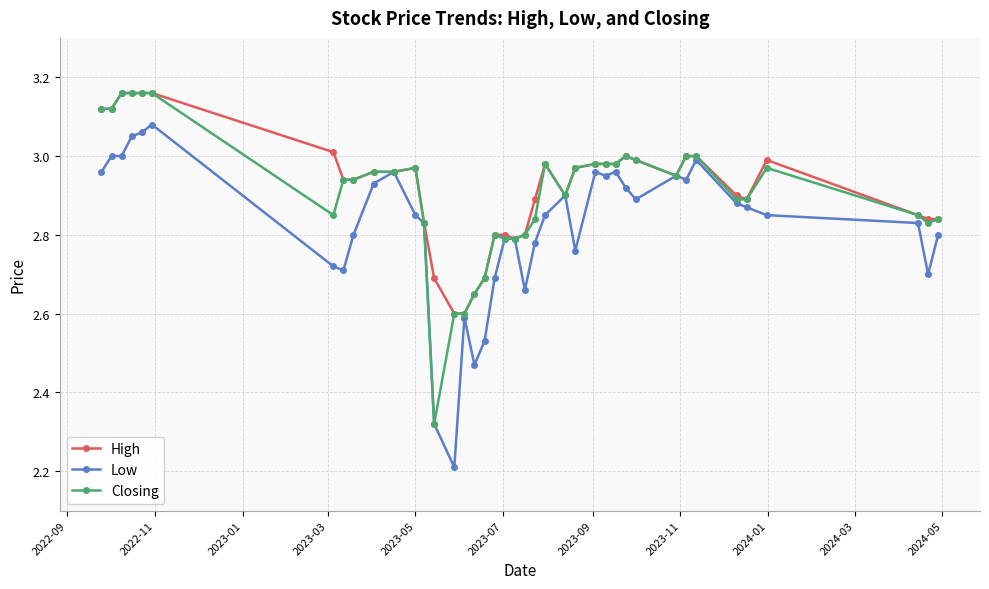

True or false: Closing has more than 1 points higher than both neighbors.

True